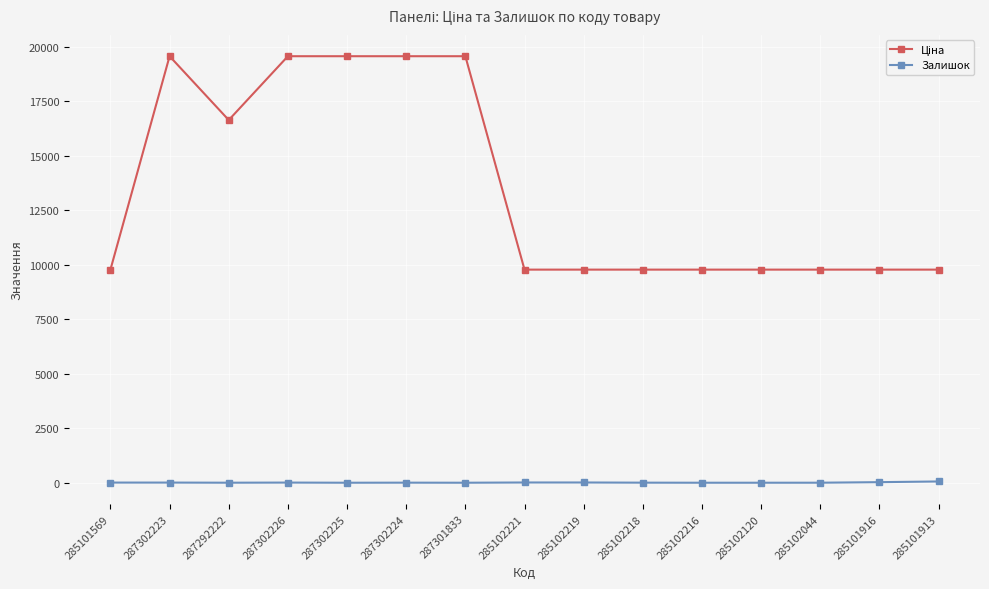

At how many categories does at least one series exceed 8461?

15